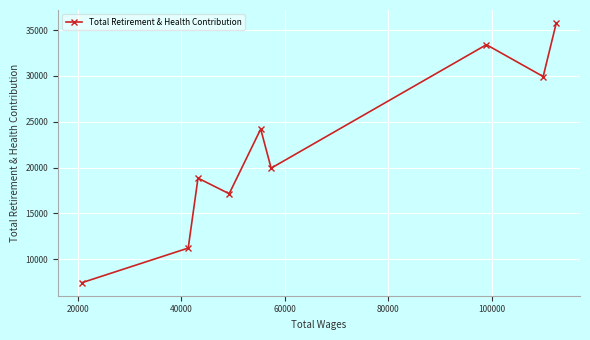

What is the difference between the maximum and minimum values?

28340